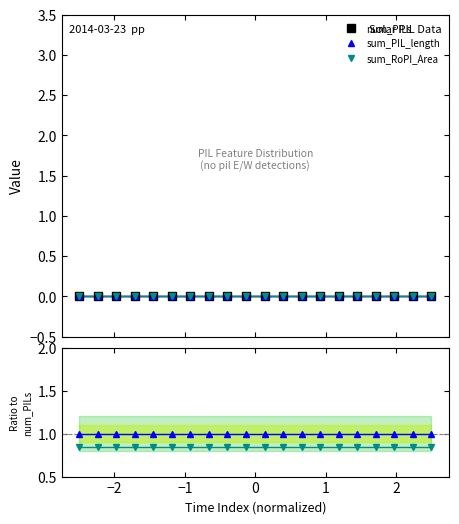

Reading left to right, extract all data points from this chart.

num_PILs: 0.0	0.0	0.0	0.0	0.0	0.0	0.0	0.0	0.0	0.0	0.0	0.0	0.0	0.0	0.0	0.0	0.0	0.0	0.0	0.0
sum_PIL_length: 0.0	0.0	0.0	0.0	0.0	0.0	0.0	0.0	0.0	0.0	0.0	0.0	0.0	0.0	0.0	0.0	0.0	0.0	0.0	0.0
sum_RoPI_Area: 0.0	0.0	0.0	0.0	0.0	0.0	0.0	0.0	0.0	0.0	0.0	0.0	0.0	0.0	0.0	0.0	0.0	0.0	0.0	0.0
sum_PIL_length ratio: 1.0	1.0	1.0	1.0	1.0	1.0	1.0	1.0	1.0	1.0	1.0	1.0	1.0	1.0	1.0	1.0	1.0	1.0	1.0	1.0
sum_RoPI_Area ratio: 0.8	0.8	0.8	0.8	0.8	0.8	0.8	0.8	0.8	0.8	0.8	0.8	0.8	0.8	0.8	0.8	0.8	0.8	0.8	0.8